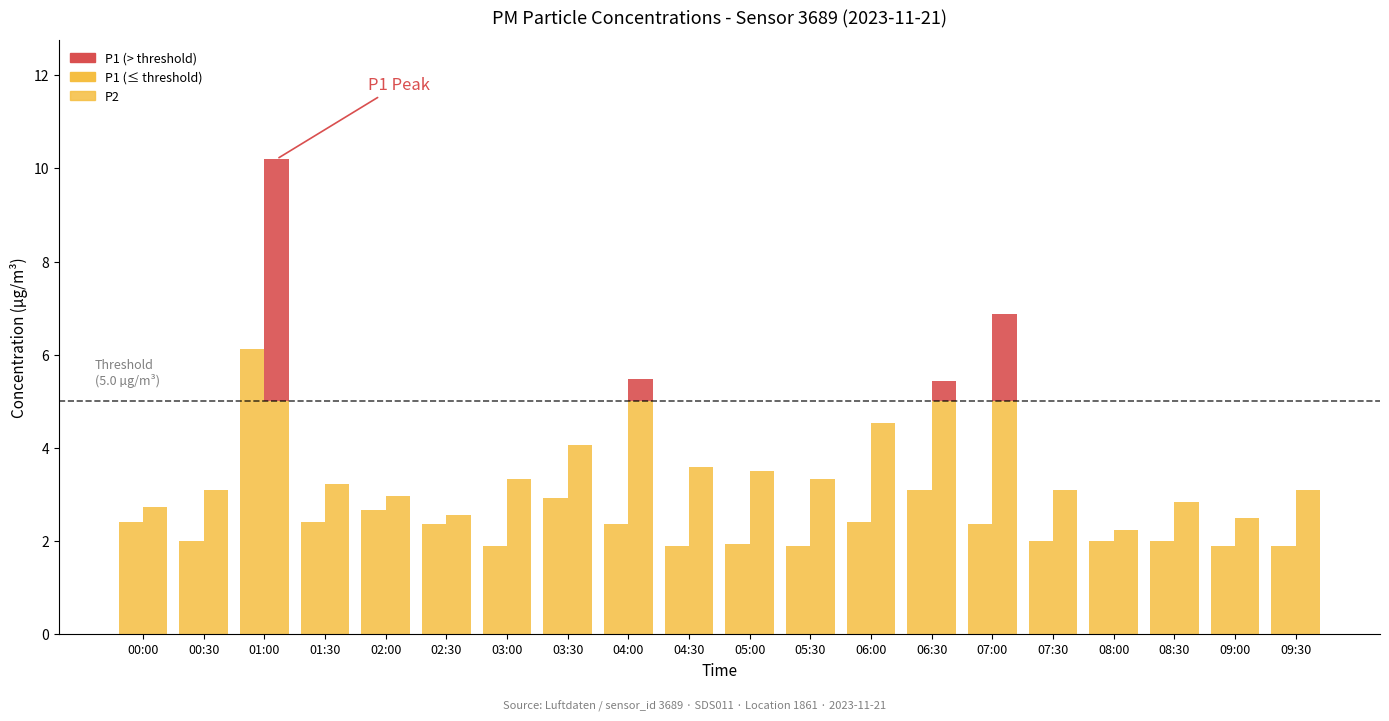

Reading left to right, list all the values displayed in this chart.

P2: 00:00=2.4	00:30=2.0	01:00=6.1	01:30=2.4	02:00=2.7	02:30=2.4	03:00=1.9	03:30=2.9	04:00=2.4	04:30=1.9	05:00=1.9	05:30=1.9	06:00=2.4	06:30=3.1	07:00=2.4	07:30=2.0	08:00=2.0	08:30=2.0	09:00=1.9	09:30=1.9
P1 (≤ threshold): 00:00=2.7	00:30=3.1	01:00=5.0	01:30=3.2	02:00=3.0	02:30=2.6	03:00=3.3	03:30=4.1	04:00=5.0	04:30=3.6	05:00=3.5	05:30=3.3	06:00=4.5	06:30=5.0	07:00=5.0	07:30=3.1	08:00=2.2	08:30=2.8	09:00=2.5	09:30=3.1
P1 (> threshold): 00:00=0.0	00:30=0.0	01:00=5.2	01:30=0.0	02:00=0.0	02:30=0.0	03:00=0.0	03:30=0.0	04:00=0.5	04:30=0.0	05:00=0.0	05:30=0.0	06:00=0.0	06:30=0.4	07:00=1.9	07:30=0.0	08:00=0.0	08:30=0.0	09:00=0.0	09:30=0.0